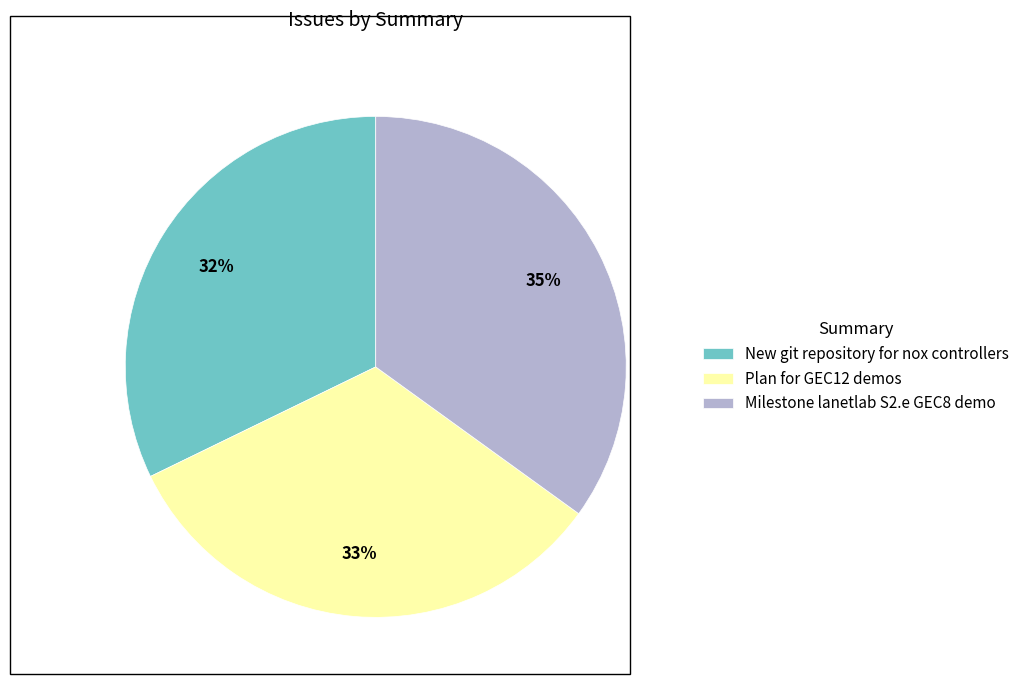

How many segments does this pie chart have?

3